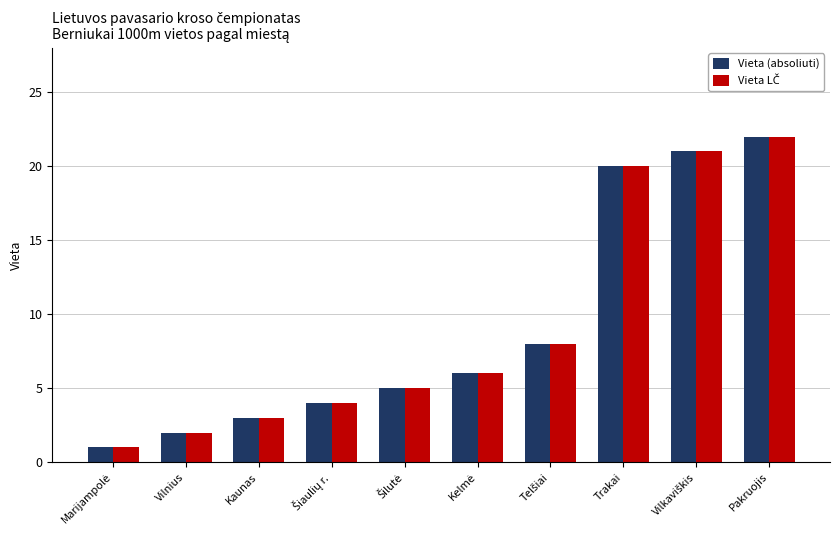

What is the greatest value displayed?

22